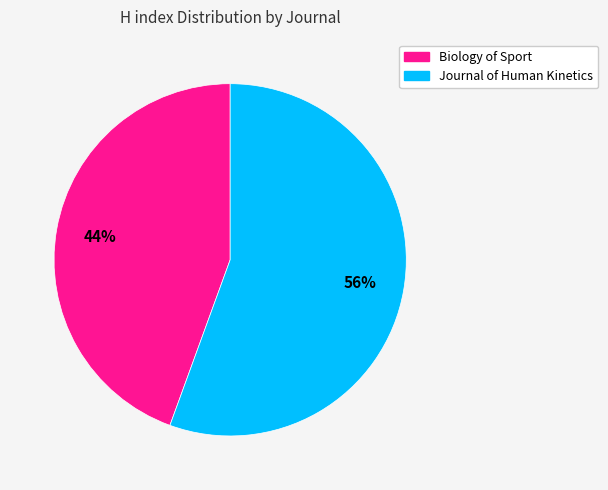

Is it true that Biology of Sport is 53% of the pie?

False